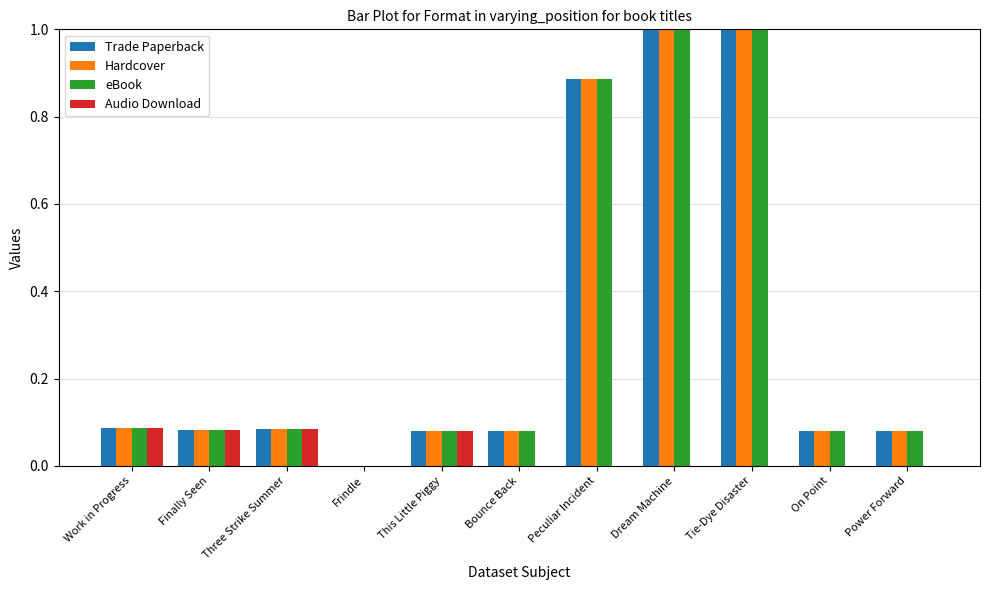

What is the approximate value of eBook at Dream Machine?

1.0